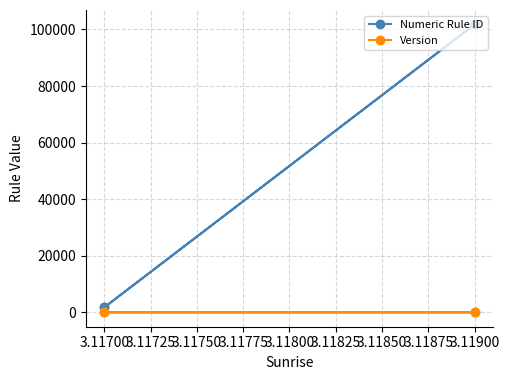

What are all the series names shown in the legend?

Numeric Rule ID, Version